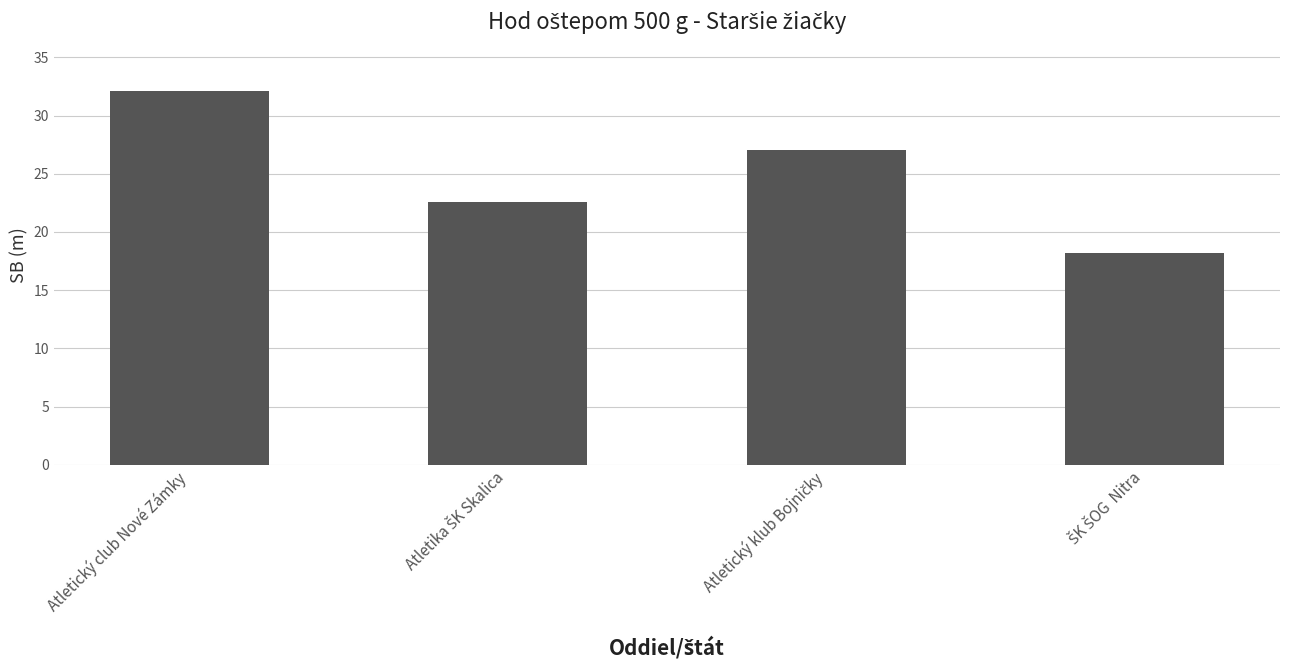

True or false: the data shows 32.1 at Atletický club Nové Zámky.

True